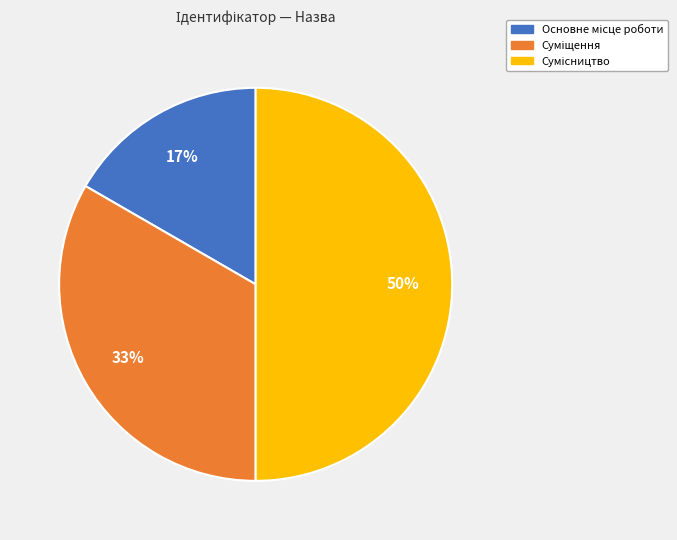

To the nearest percent, what is the difference between the largest and smallest slice percentages?

33%